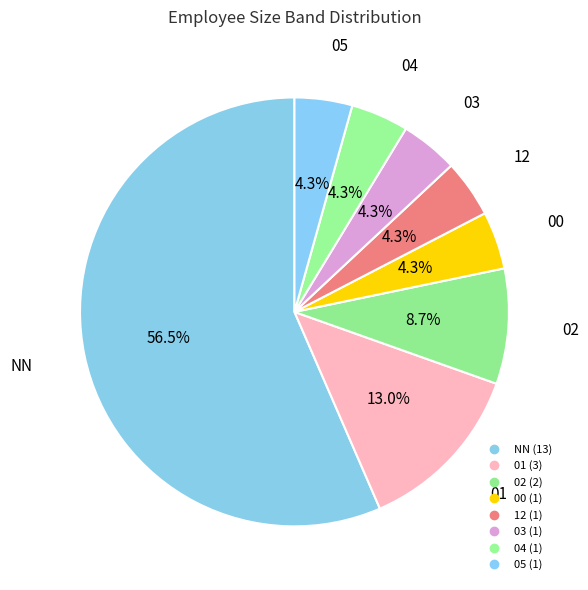

Count the number of slices in the pie.

8